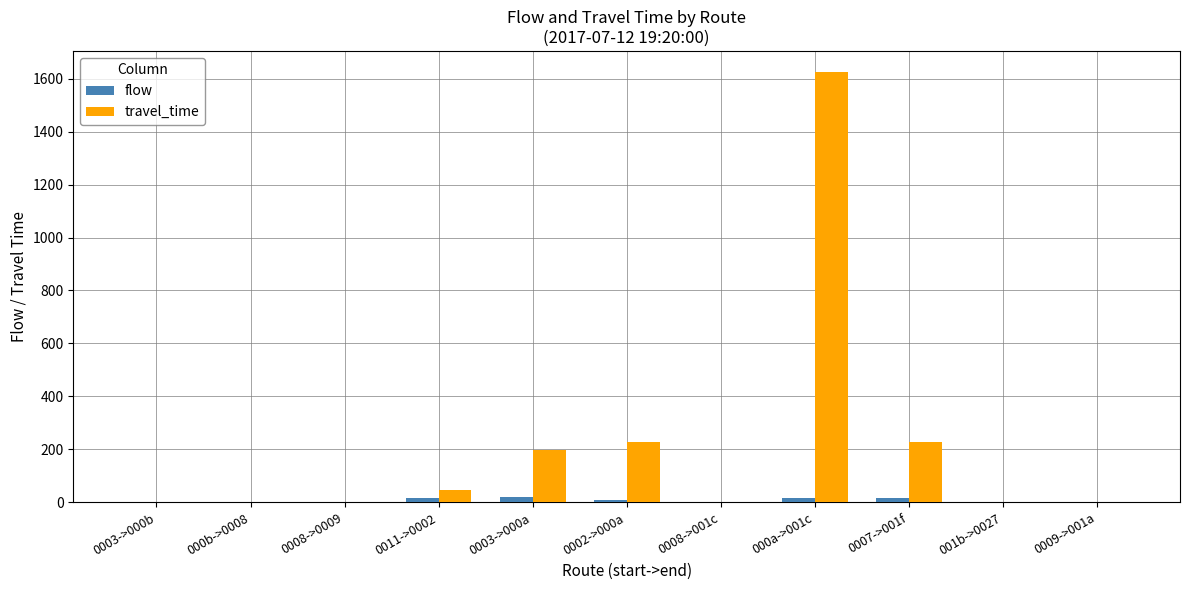

Which series has the widest spread of values?

travel_time